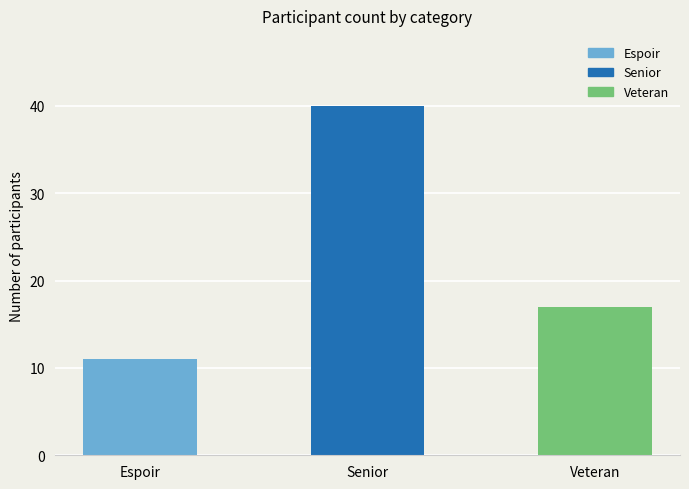

What is the value of the 2nd bar from the left?

40